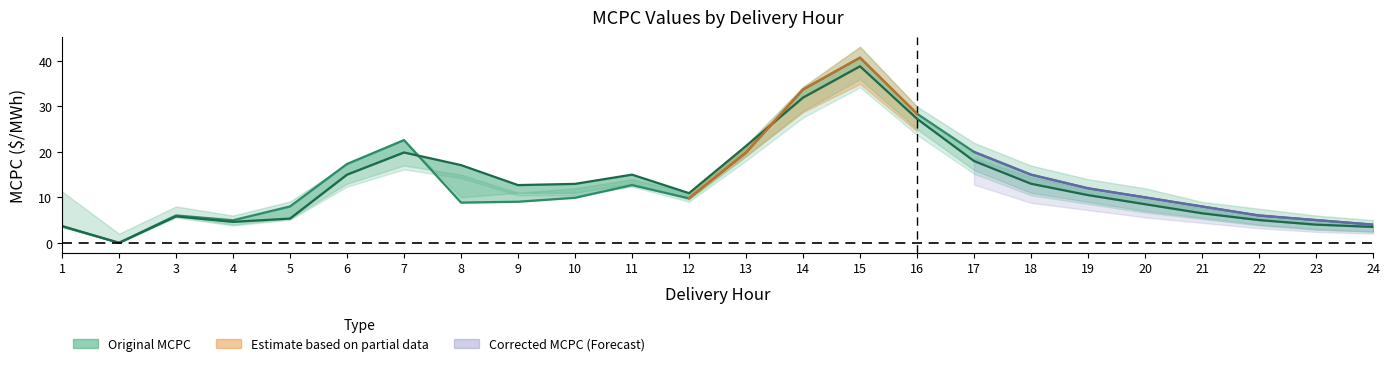

How many intersections are there between Corrected MCPC and Original MCPC?

2